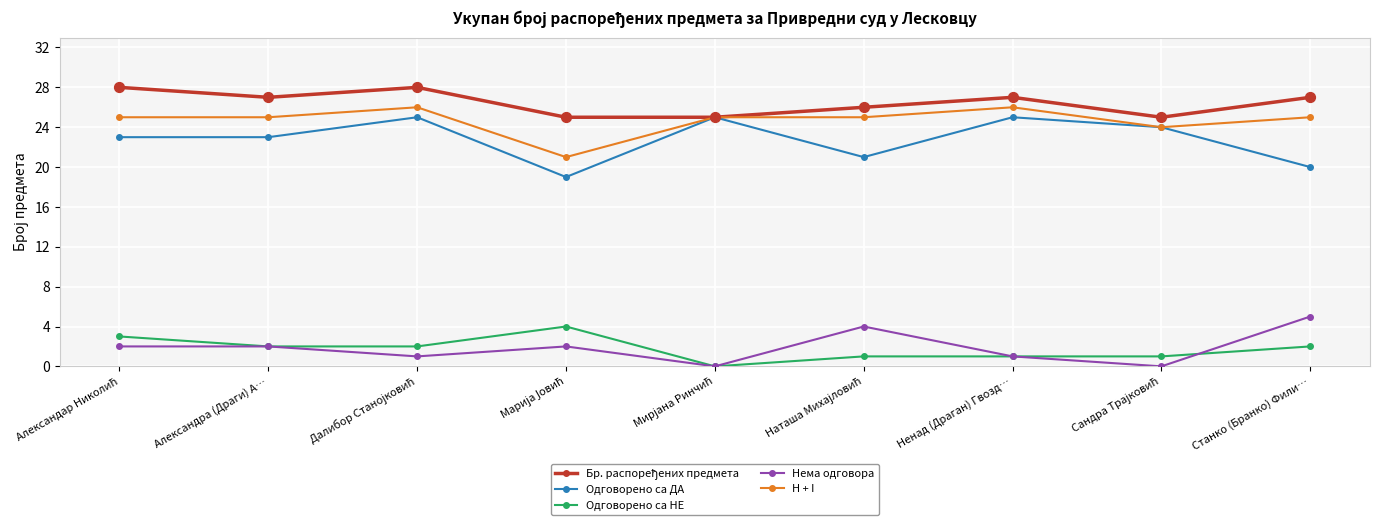

What is the highest value of the Одговорено са ДА series?

25